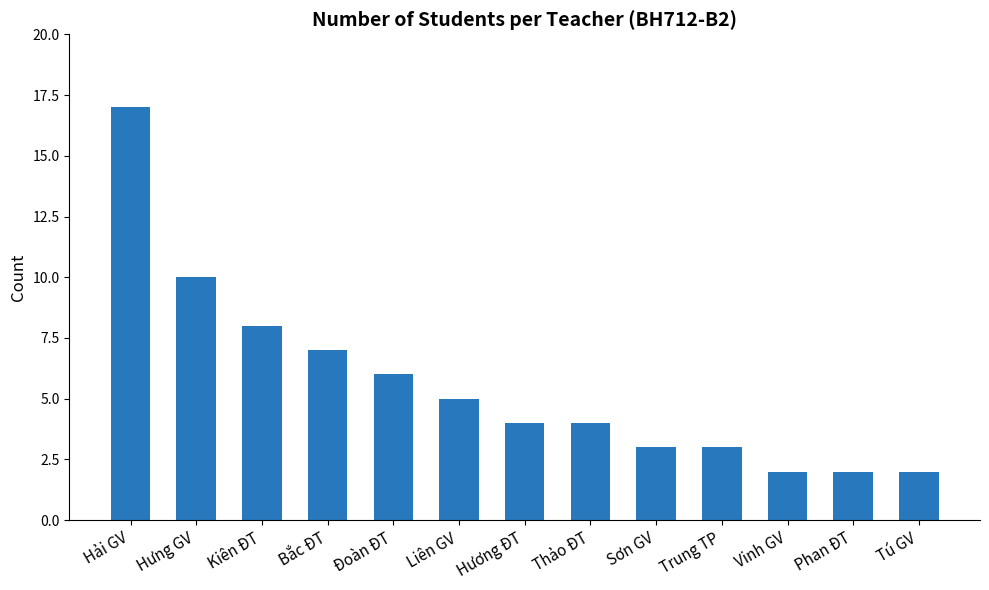

What is the change in value from Hưng GV to Thảo ĐT?

-6